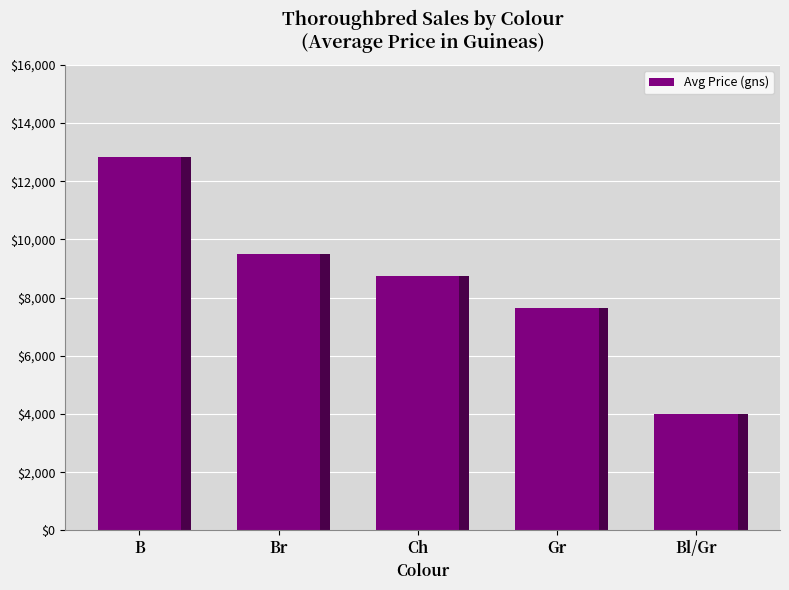

What is the label of the 1st bar from the right?

Bl/Gr